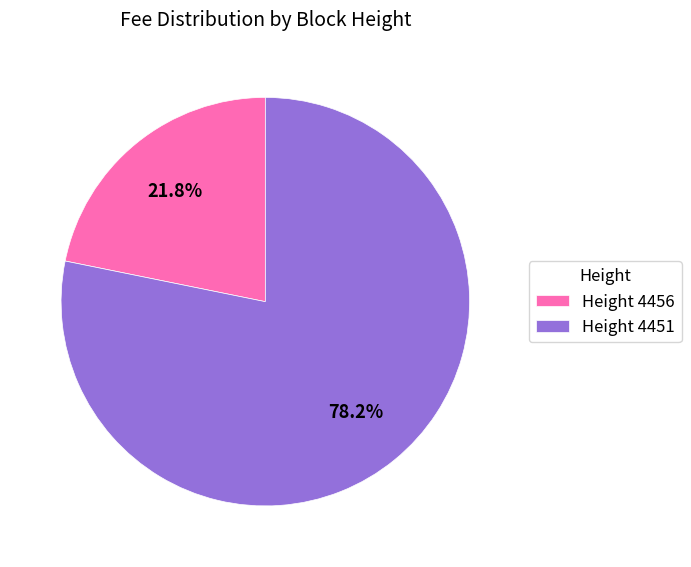

Which has a higher value, Height 4456 or Height 4451?

Height 4451